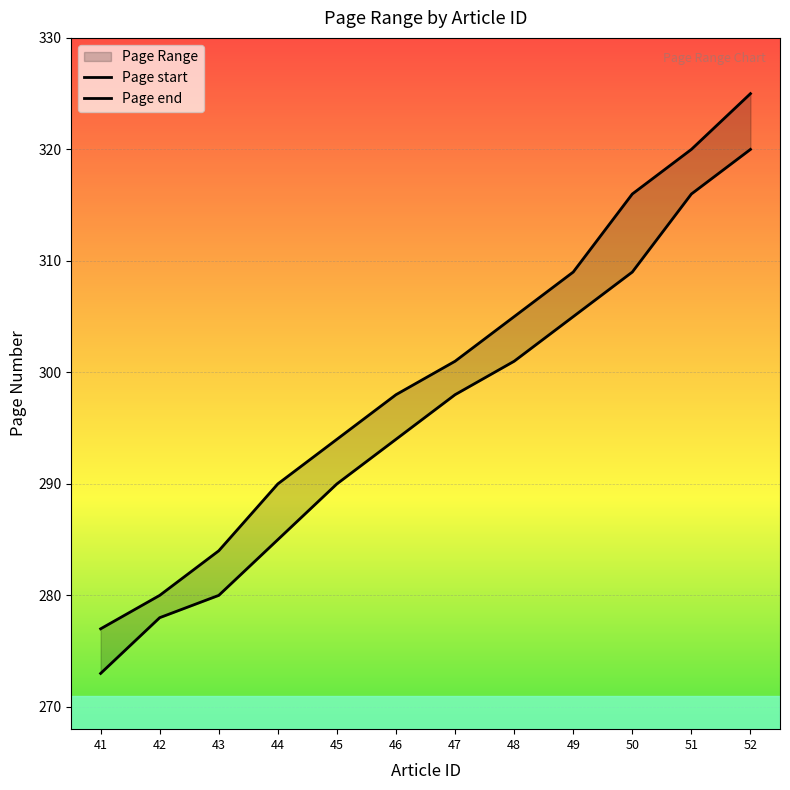

True or false: Page start and Page end intersect in this chart.

False